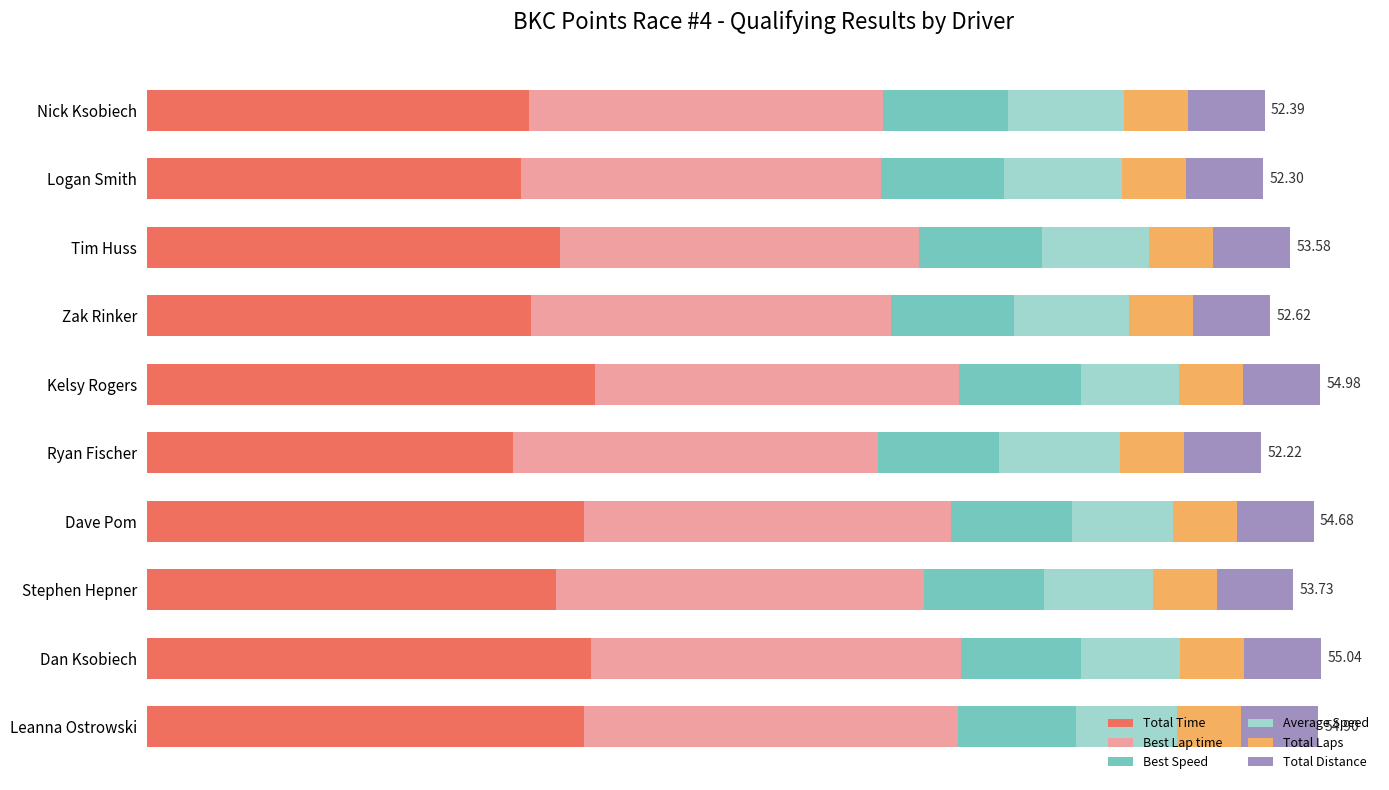

What are all the series names shown in the legend?

Total Time, Best Lap time, Best Speed, Average Speed, Total Laps, Total Distance